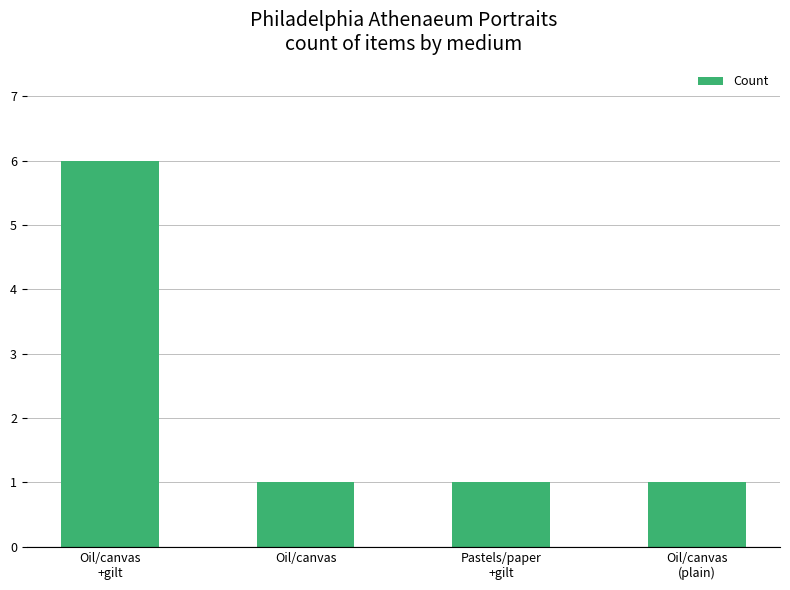

The chart shows a value of 1 at Oil/canvas. True or false?

True